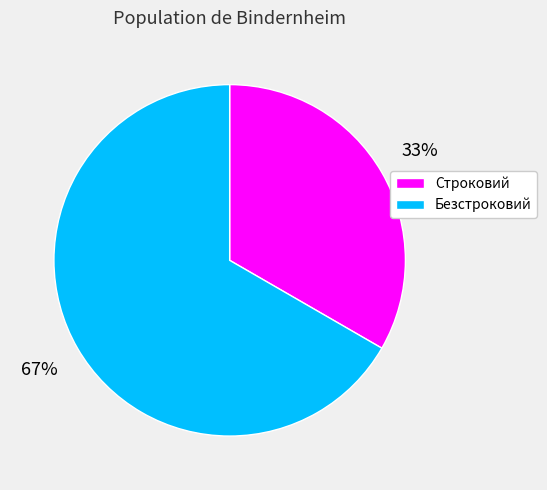

What is the ratio of the value at Безстроковий to the value at Строковий?

2.0